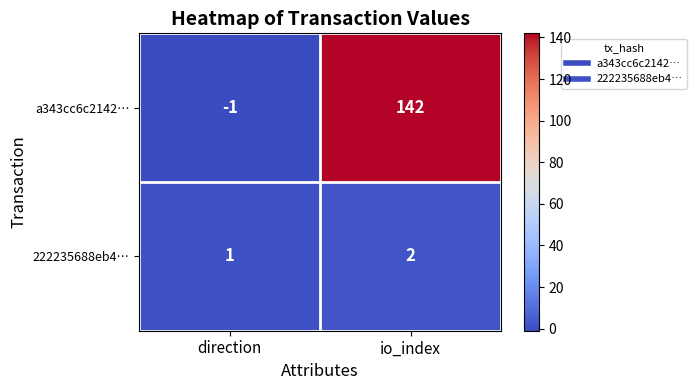

Reading left to right, what are all the values shown in this chart?

a343cc6c2142…: -1	142
222235688eb4…: 1	2